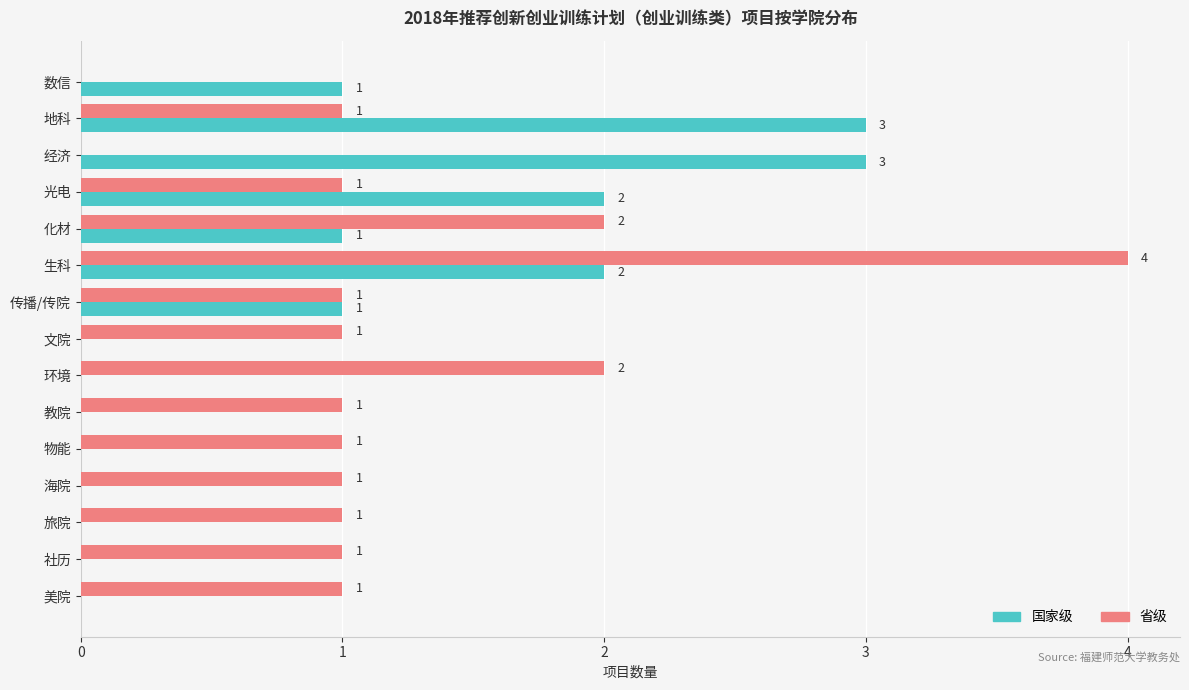

What is the average value of the 省级 series?

1